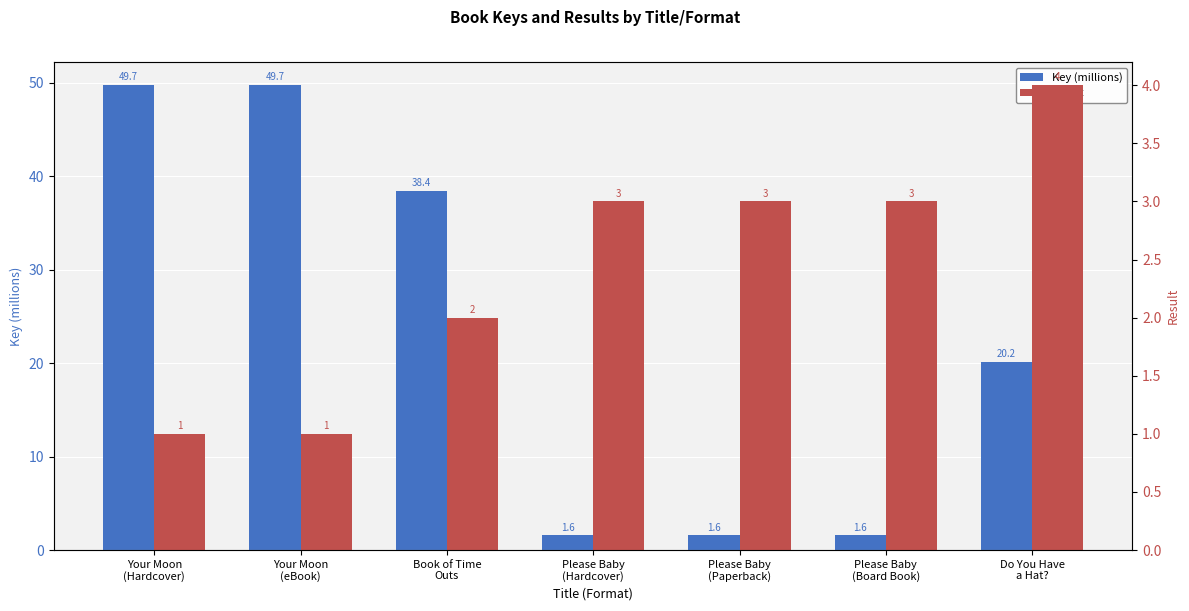

What is the difference between the maximum and minimum values in the Key (millions) series?

48.1